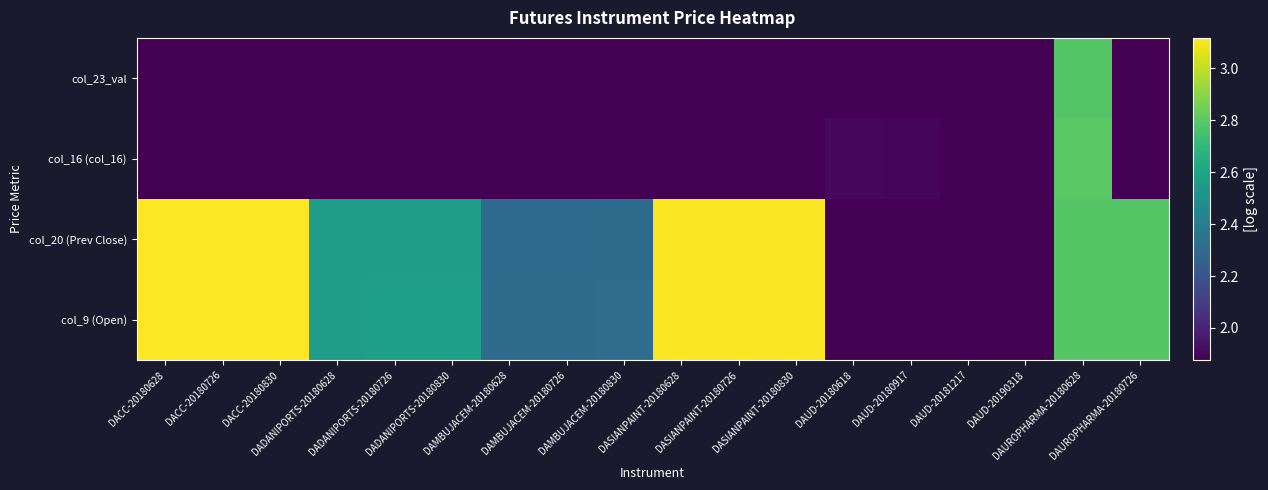

At which category is the sum across all series the highest?

DAUROPHARMA-20180628